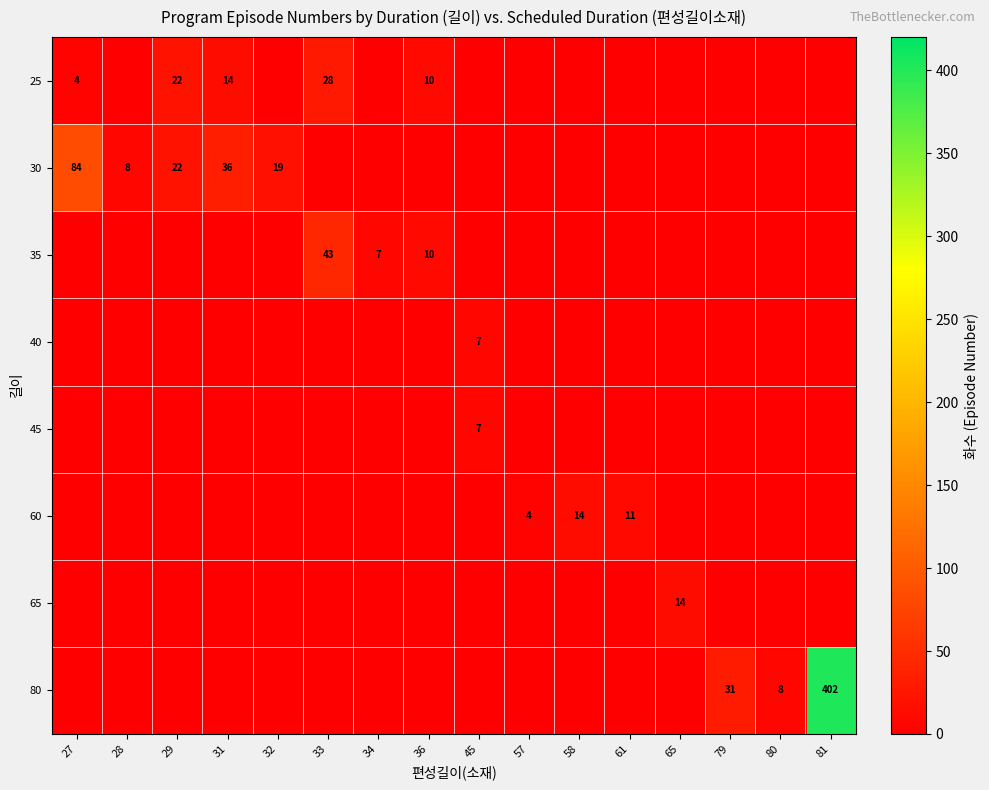

The value of 25 at 29 is 6. True or false?

False